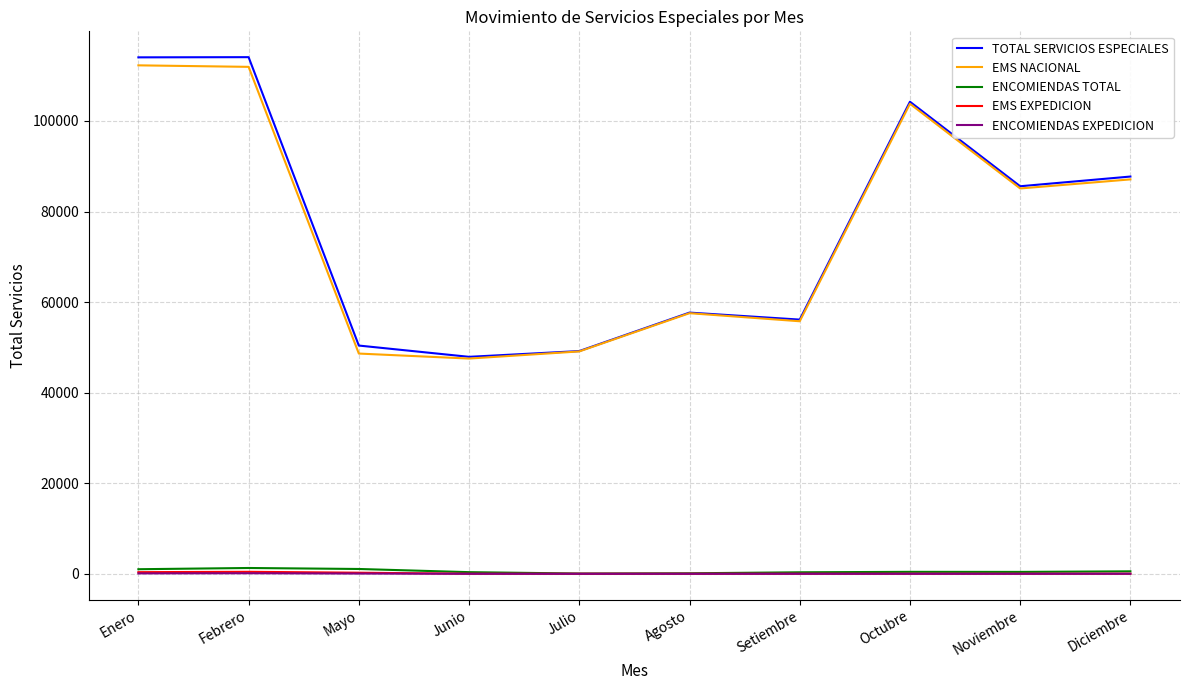

What is the maximum value shown in the chart?

114097